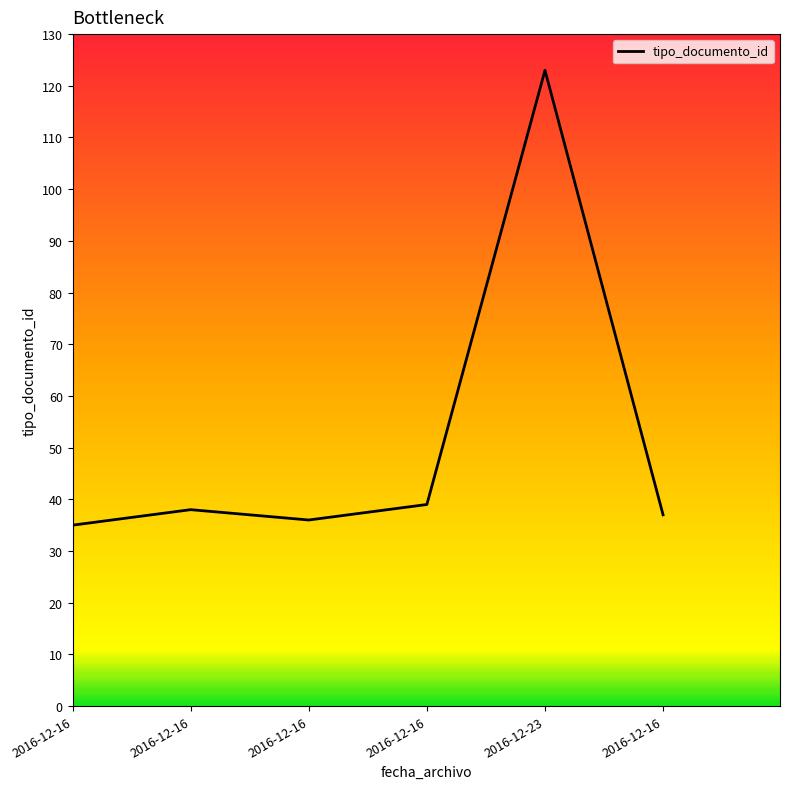

The chart shows a value of 38 at 2016-12-16. True or false?

True